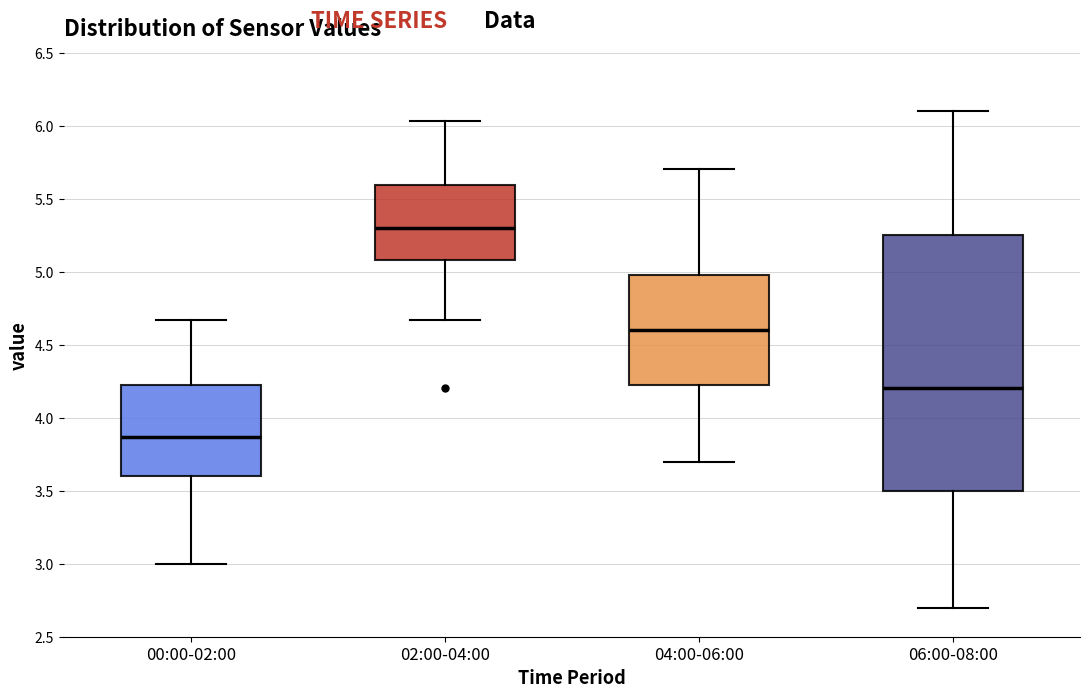

Where does the lower whisker of the box for 00:00-02:00 end on the y-axis? The values are not printed on the chart, so give them approximately, as read against the axis.

3.00